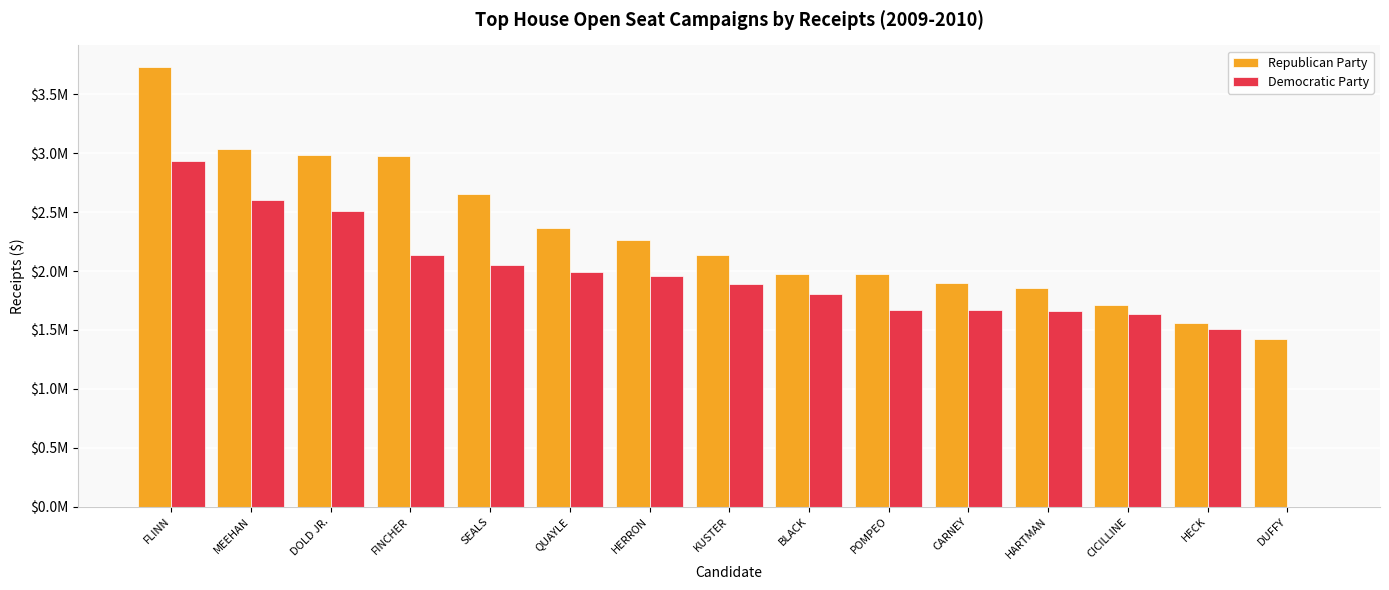

What are all the series names shown in the legend?

Republican Party, Democratic Party